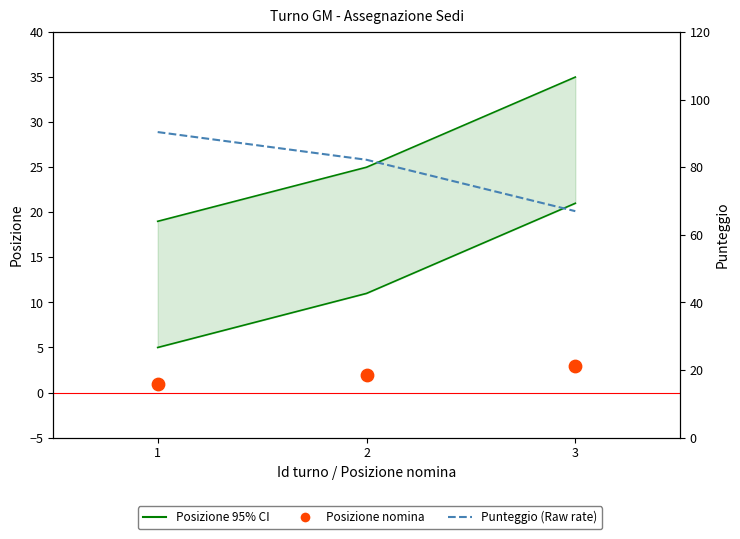

Is the value of Punteggio (Raw) at 1 greater than the value of Posizione 95% CI at 3?

Yes